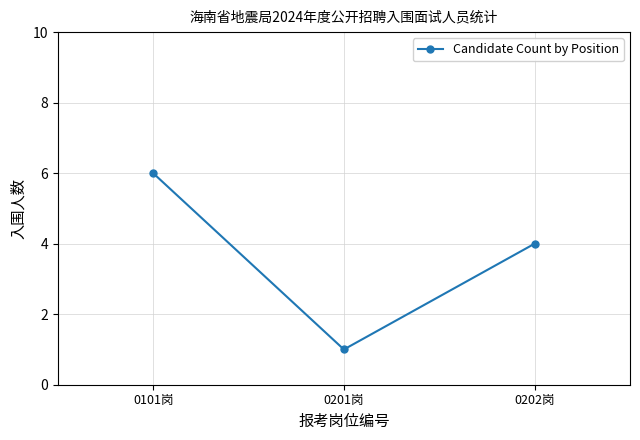

At which label is the value closest to 3?

0202岗